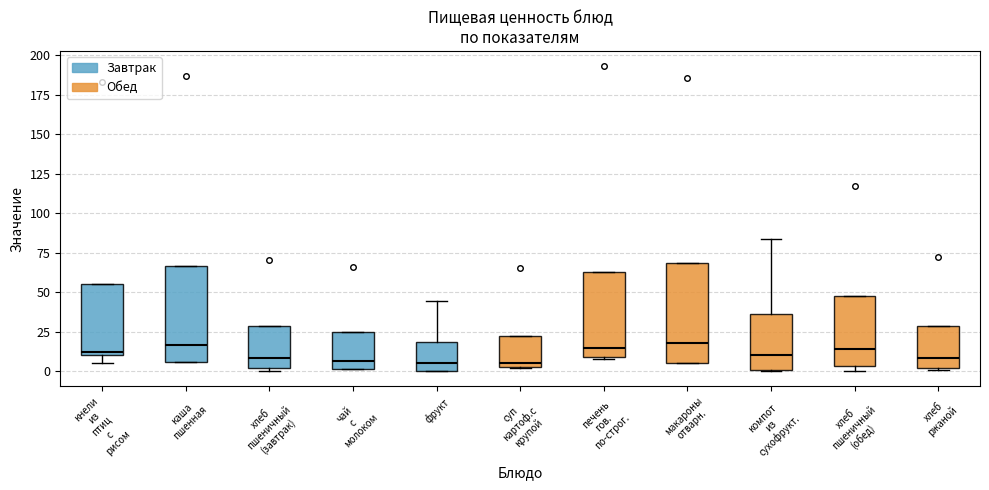

Where is the lower edge of the box for хлеб ржаной on the y-axis? The values are not printed on the chart, so give them approximately, as read against the axis.

0